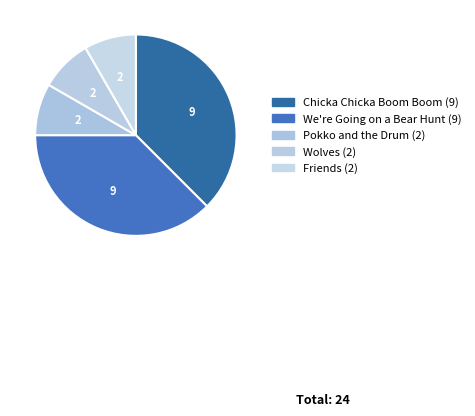

Is it true that Friends is 23% of the pie?

False